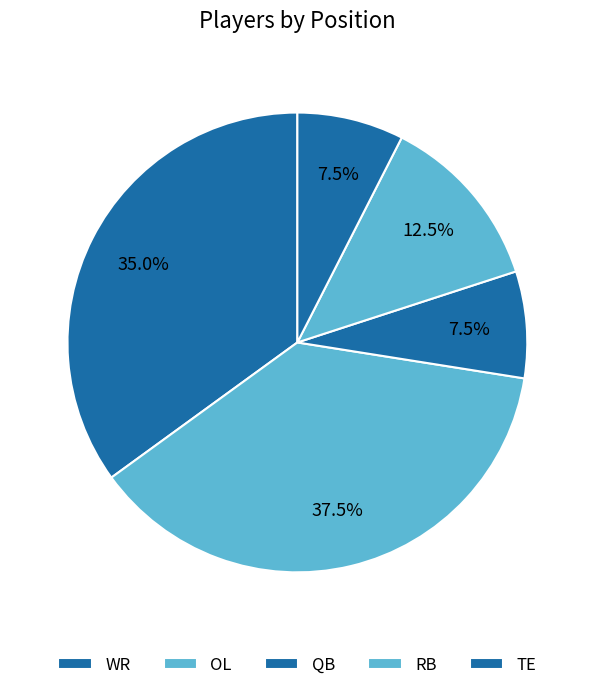

To the nearest percent, what is the difference between the TE and RB slice percentages?

5%